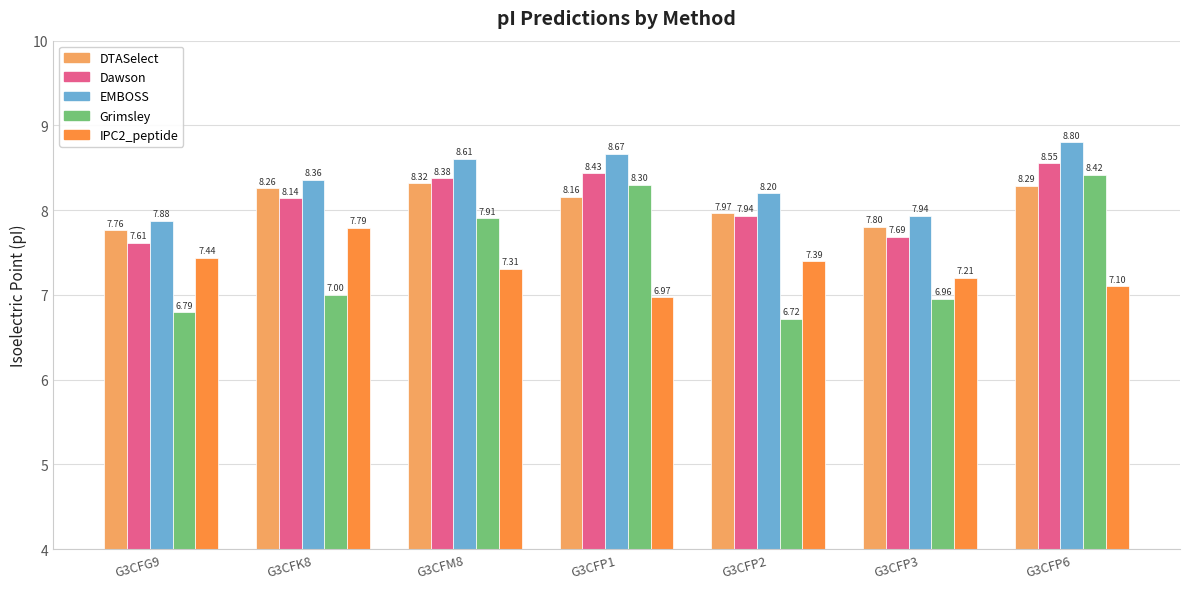

True or false: Grimsley has a value of 11.1 at G3CFK8.

False